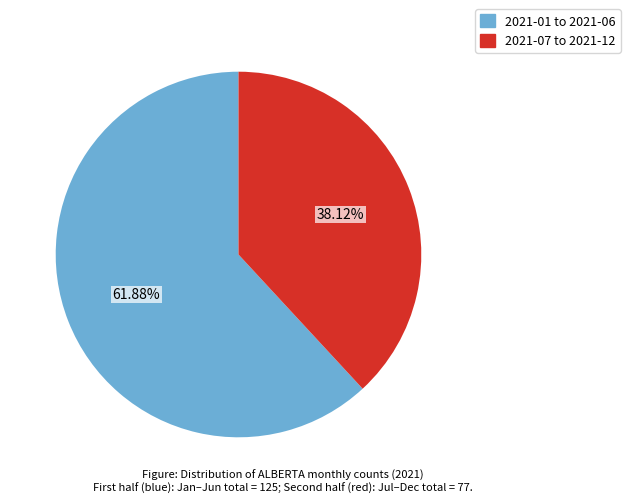

Combined, do 2021-07 to 2021-12 and 2021-01 to 2021-06 account for over 50%?

Yes